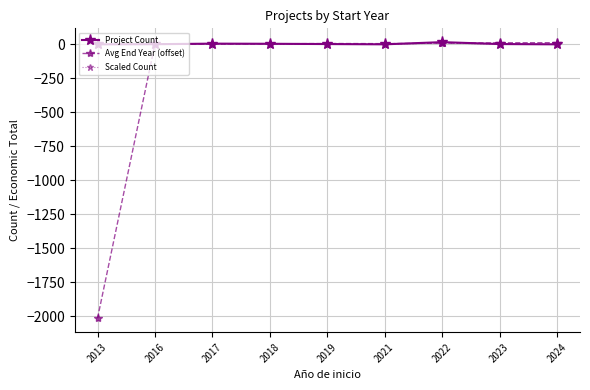

True or false: Project Count has more than 0 interior local peaks.

True